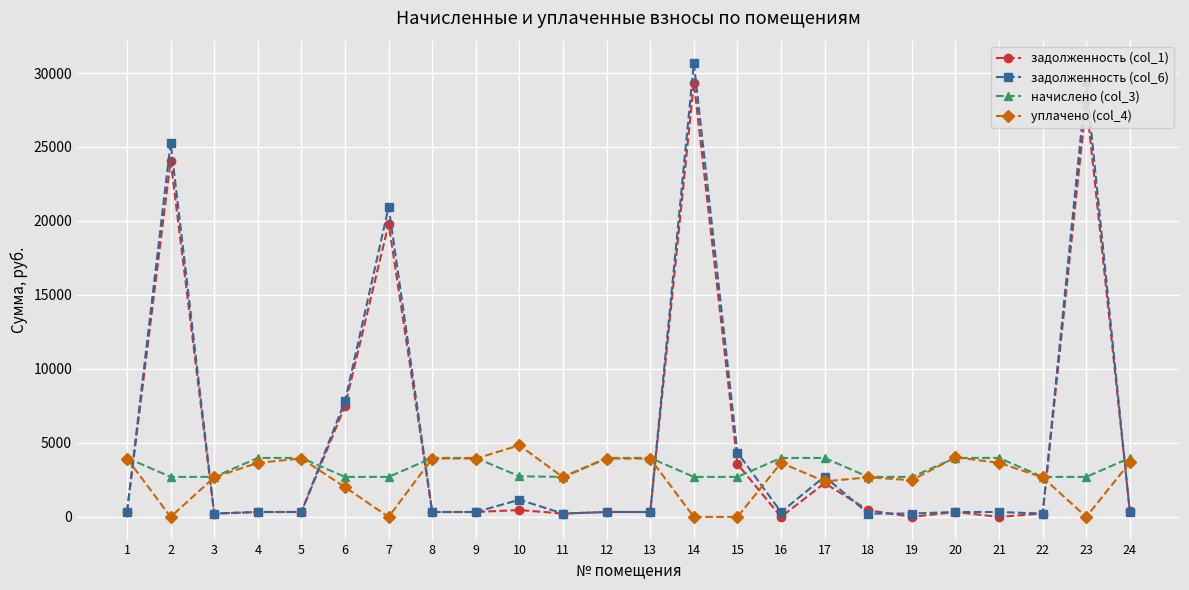

True or false: задолженность (col_1) has more than 0 points higher than both neighbors.

True